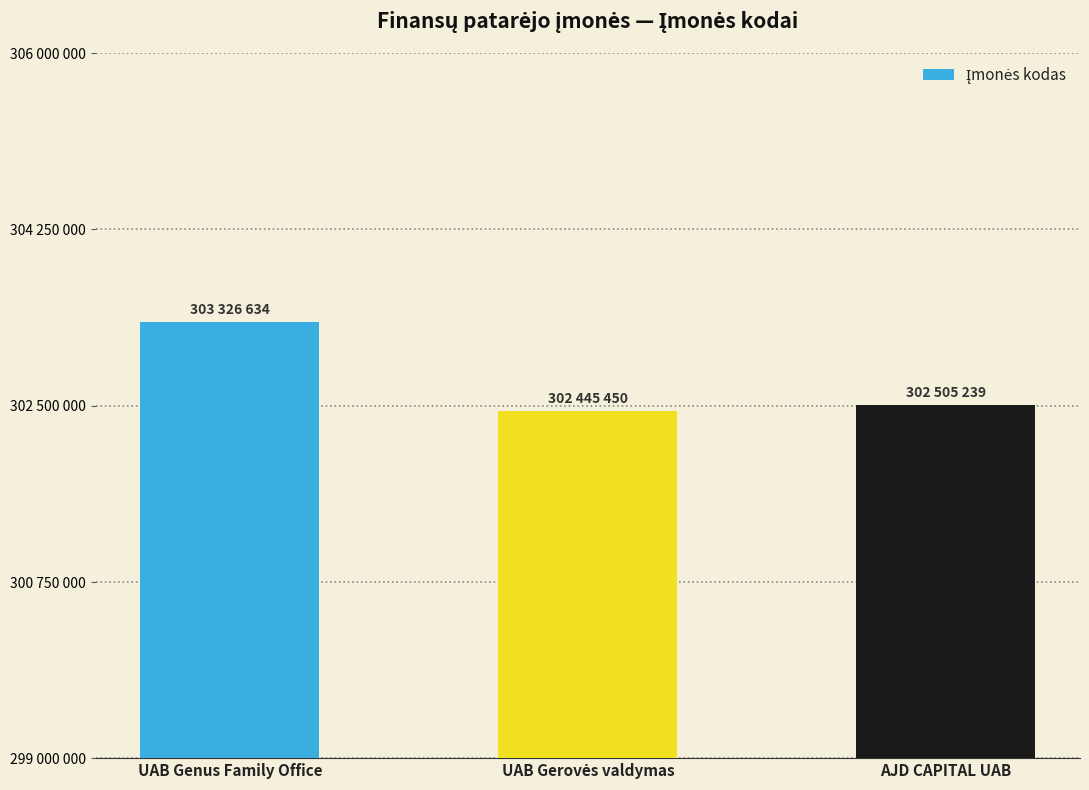

Which has a higher value, AJD CAPITAL UAB or UAB Gerovės valdymas?

AJD CAPITAL UAB